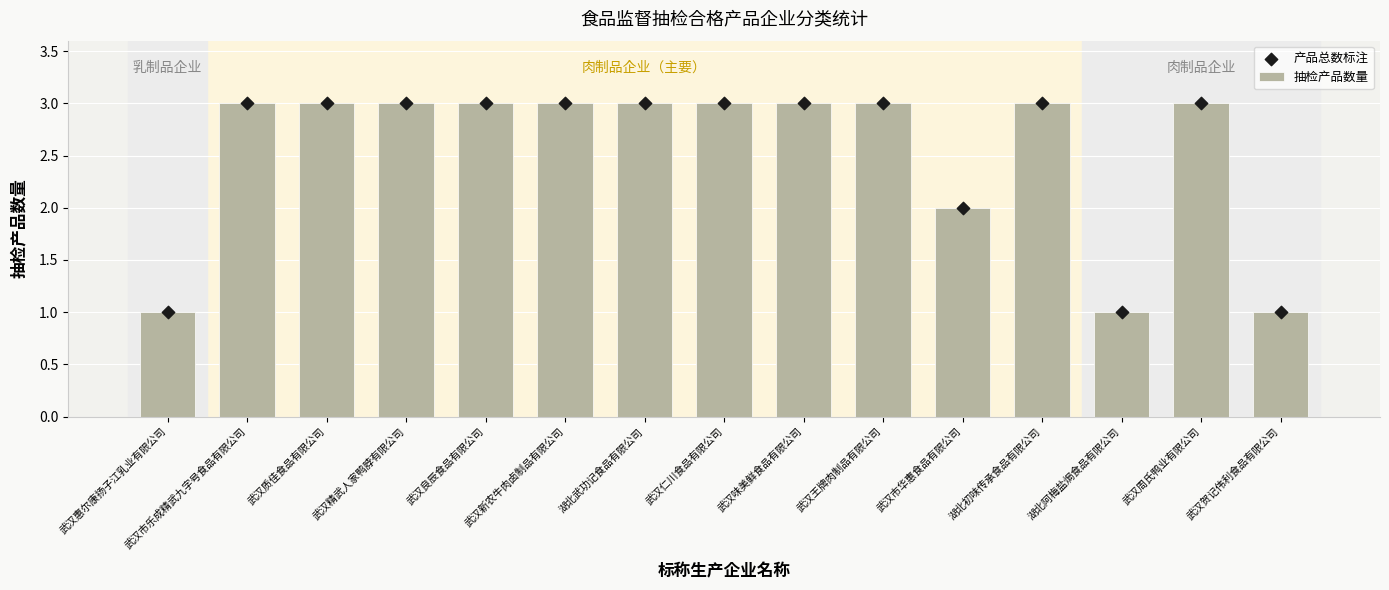

Which series contains the lowest Y value?

抽检产品数量